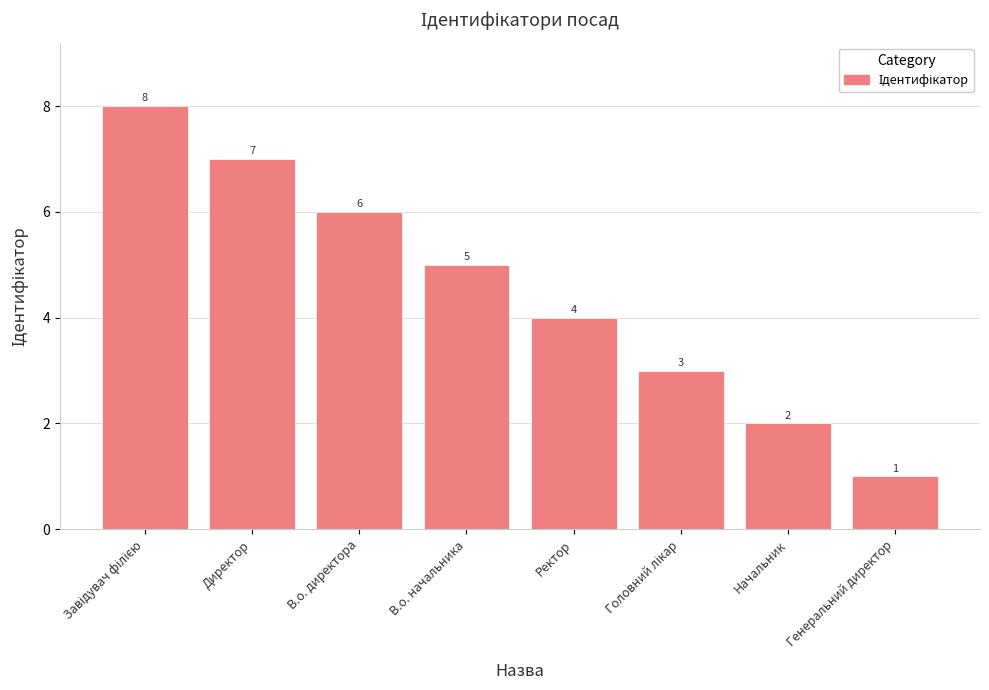

What is the greatest value displayed?

8